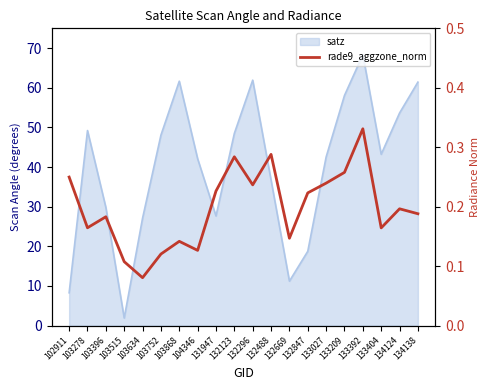

How many values are between 0 and 1?

20